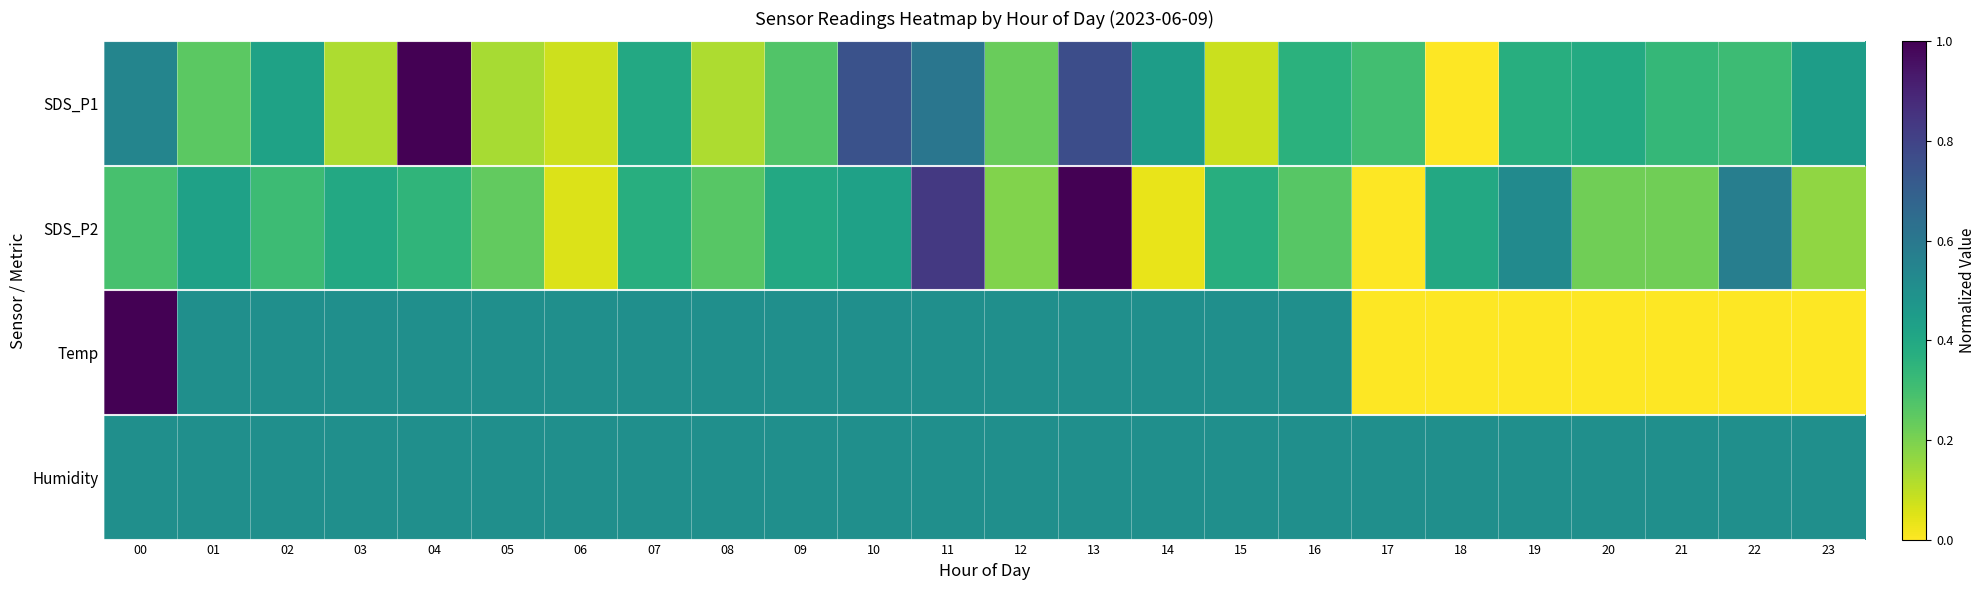

At how many categories does at least one series exceed 0?

24